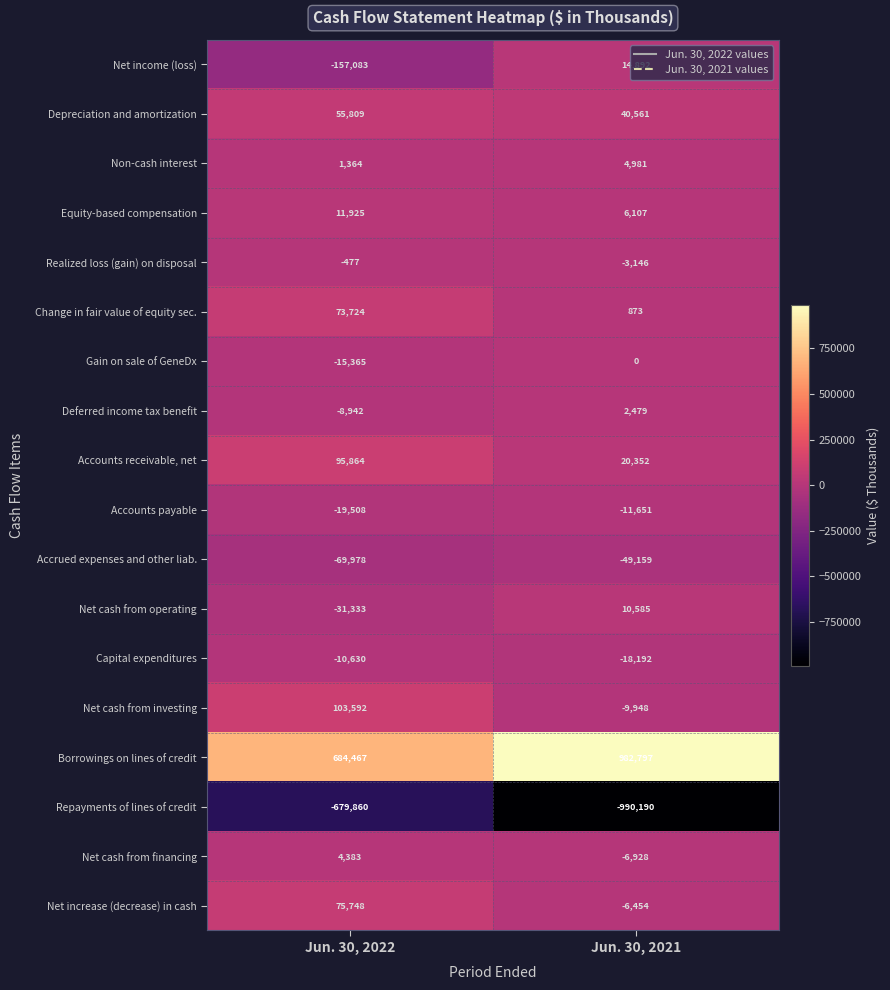

What is the sum of the Depreciation and amortization values at Jun. 30, 2021 and Jun. 30, 2022?

96370